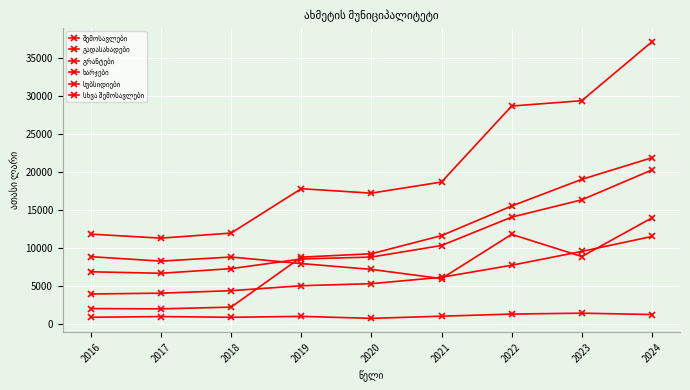

True or false: სუბსიდიები and გრანტები cross at least once.

True